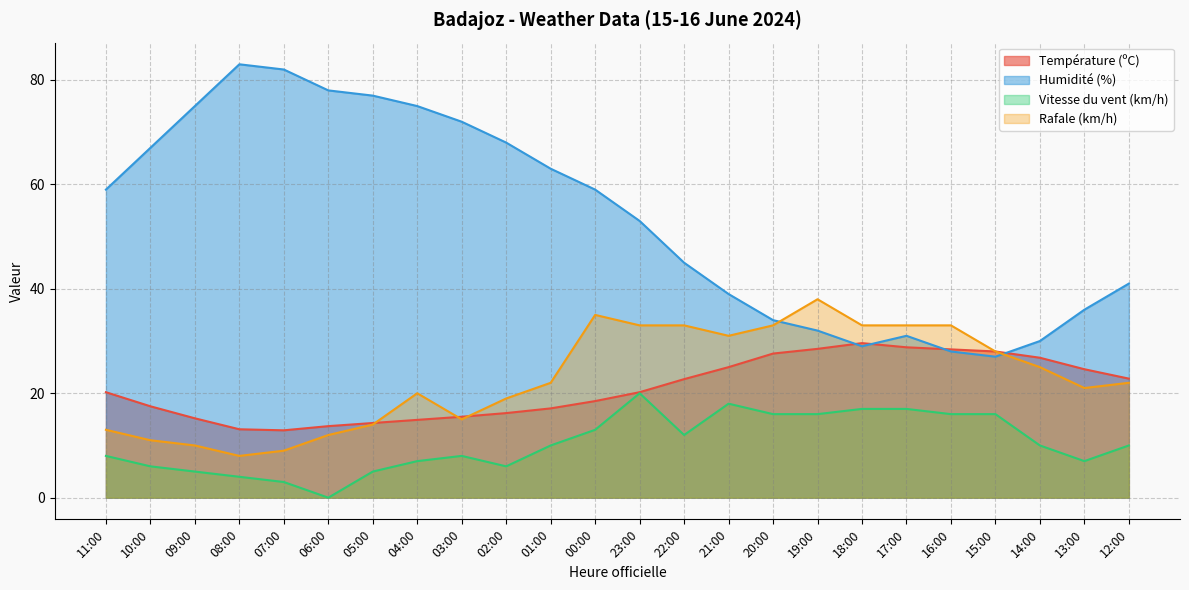

Does the chart display data point markers on the line(s)?

No